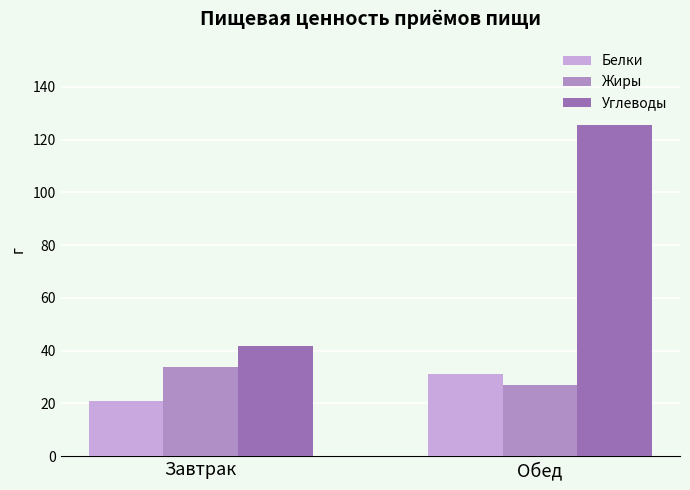

Which series has the largest total across all categories?

Углеводы